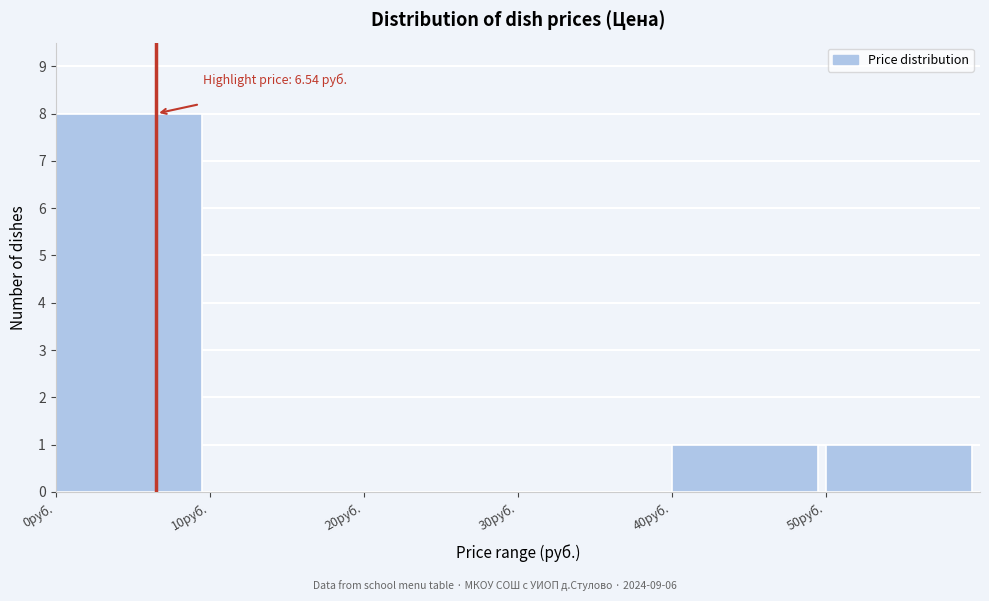

Which range on the x-axis has the tallest bar?

0 to 10